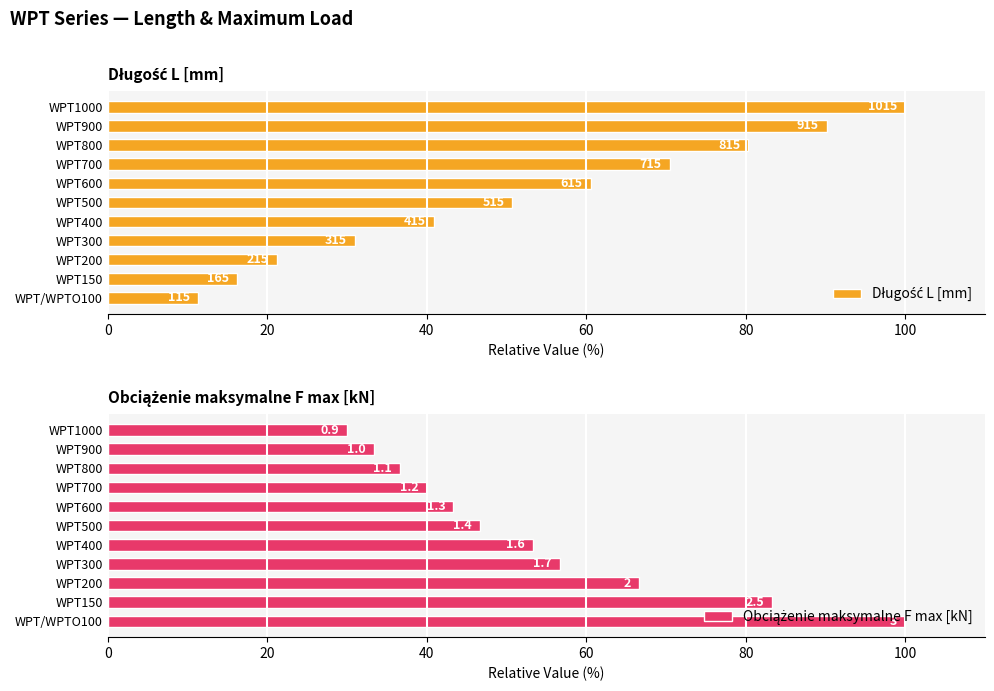

Is it true that Długość L [mm] equals 10.8 at 80?

False